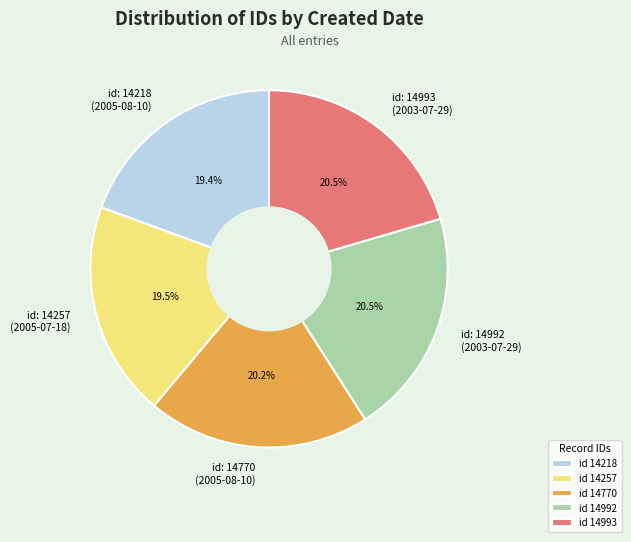

Does id: 14770 (2005-08-10) represent more than half of the total?

No